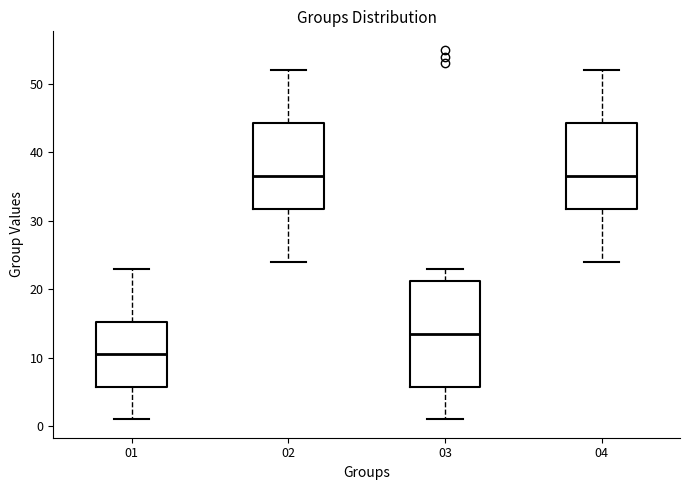

Where does the upper whisker of the box at x = 02 end on the y-axis? The values are not printed on the chart, so give them approximately, as read against the axis.

52